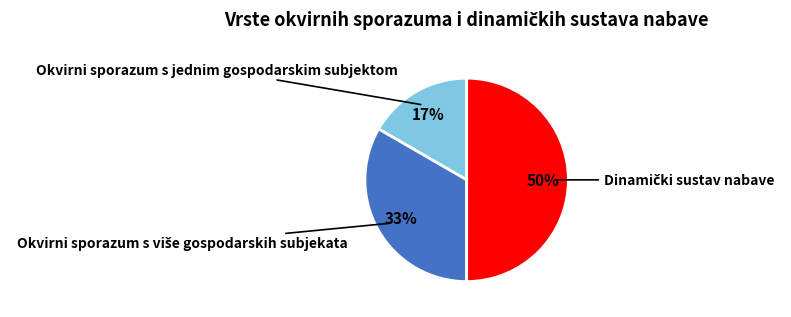

To the nearest percent, what is the difference between the largest and smallest slice percentages?

33%